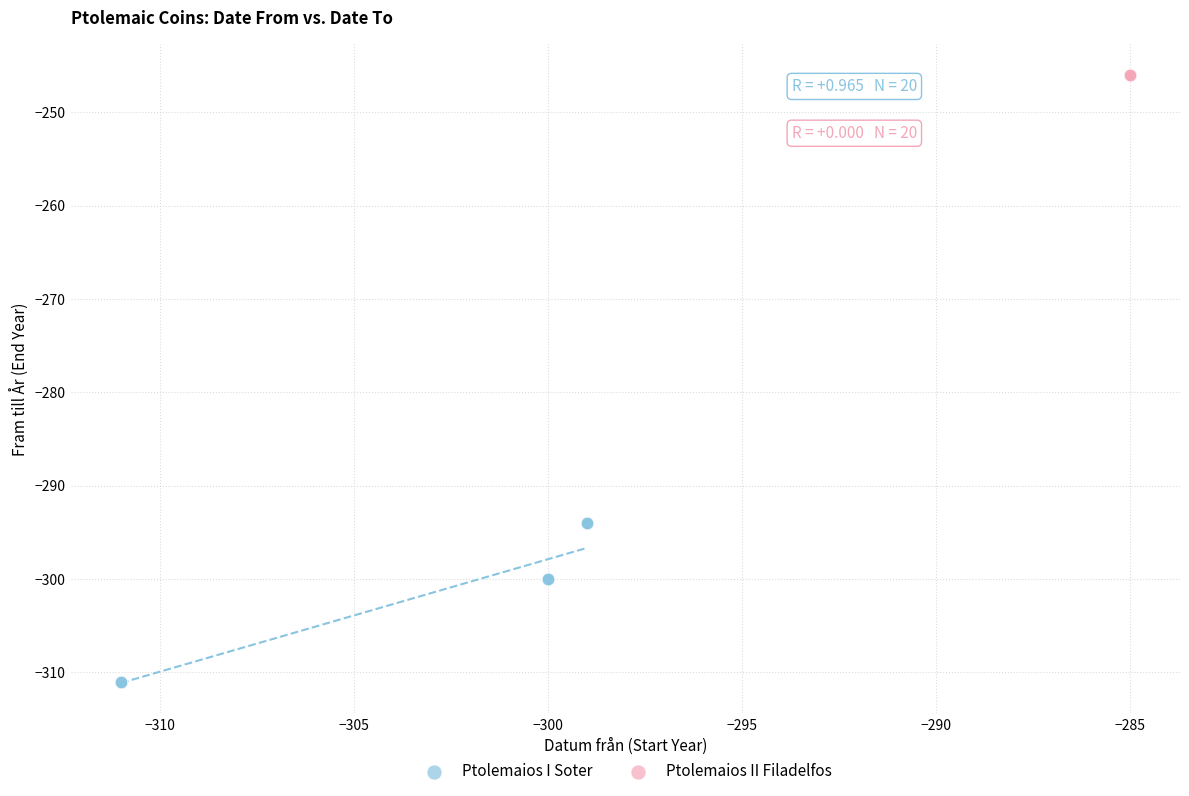

Which series contains the lowest Y value?

Ptolemaios I Soter